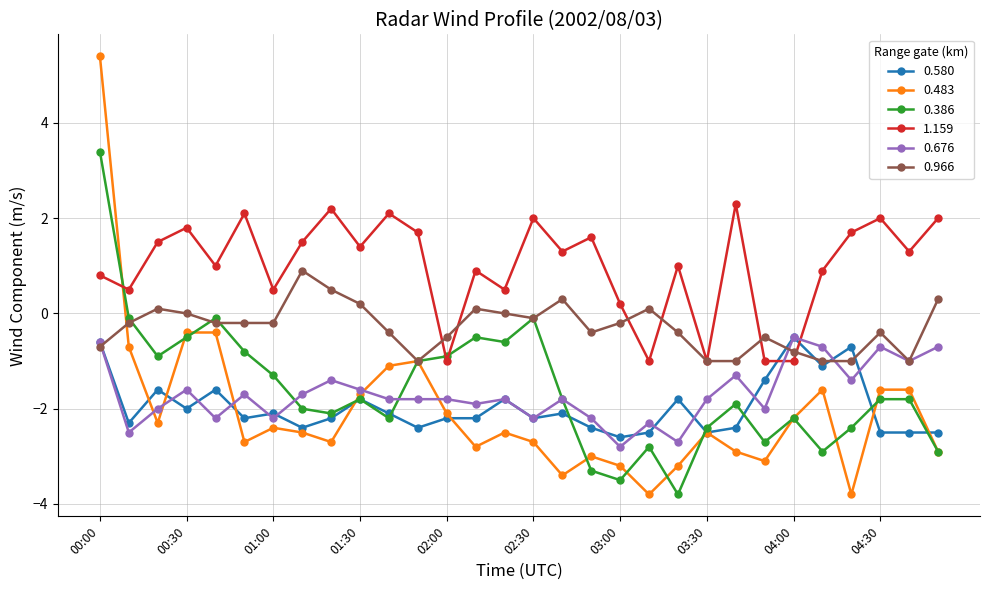

Count the number of categories in the chart.

30